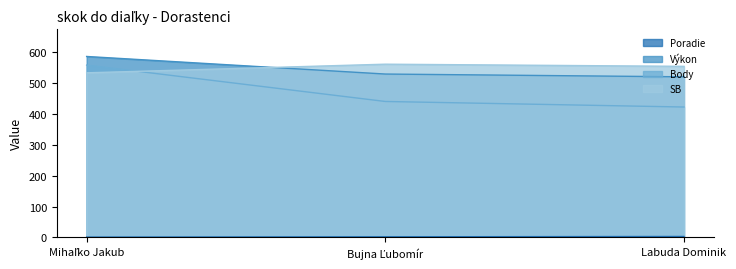

At how many categories does at least one series exceed 438?

3